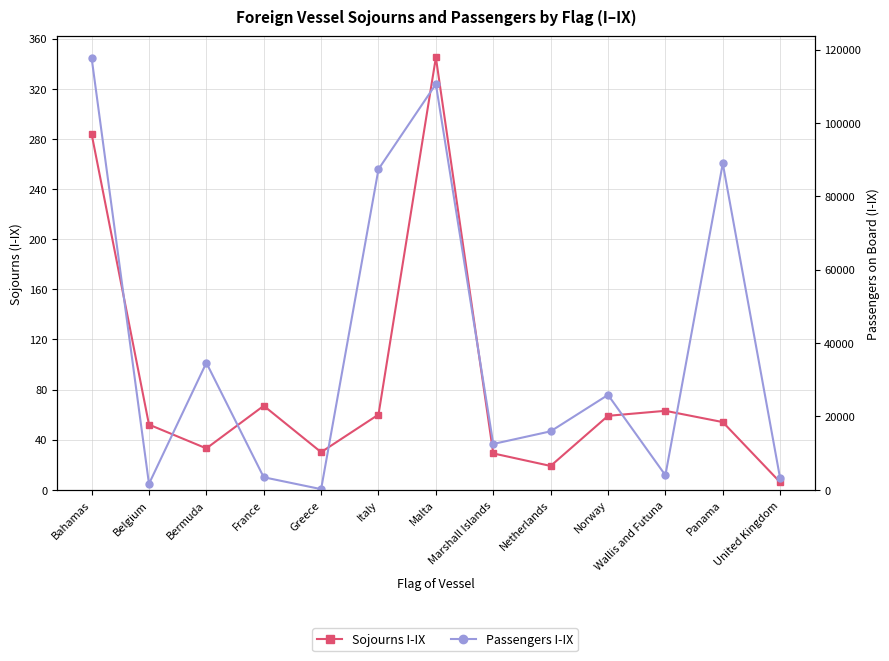

True or false: Sojourns I-IX and Passengers I-IX cross at least once.

False